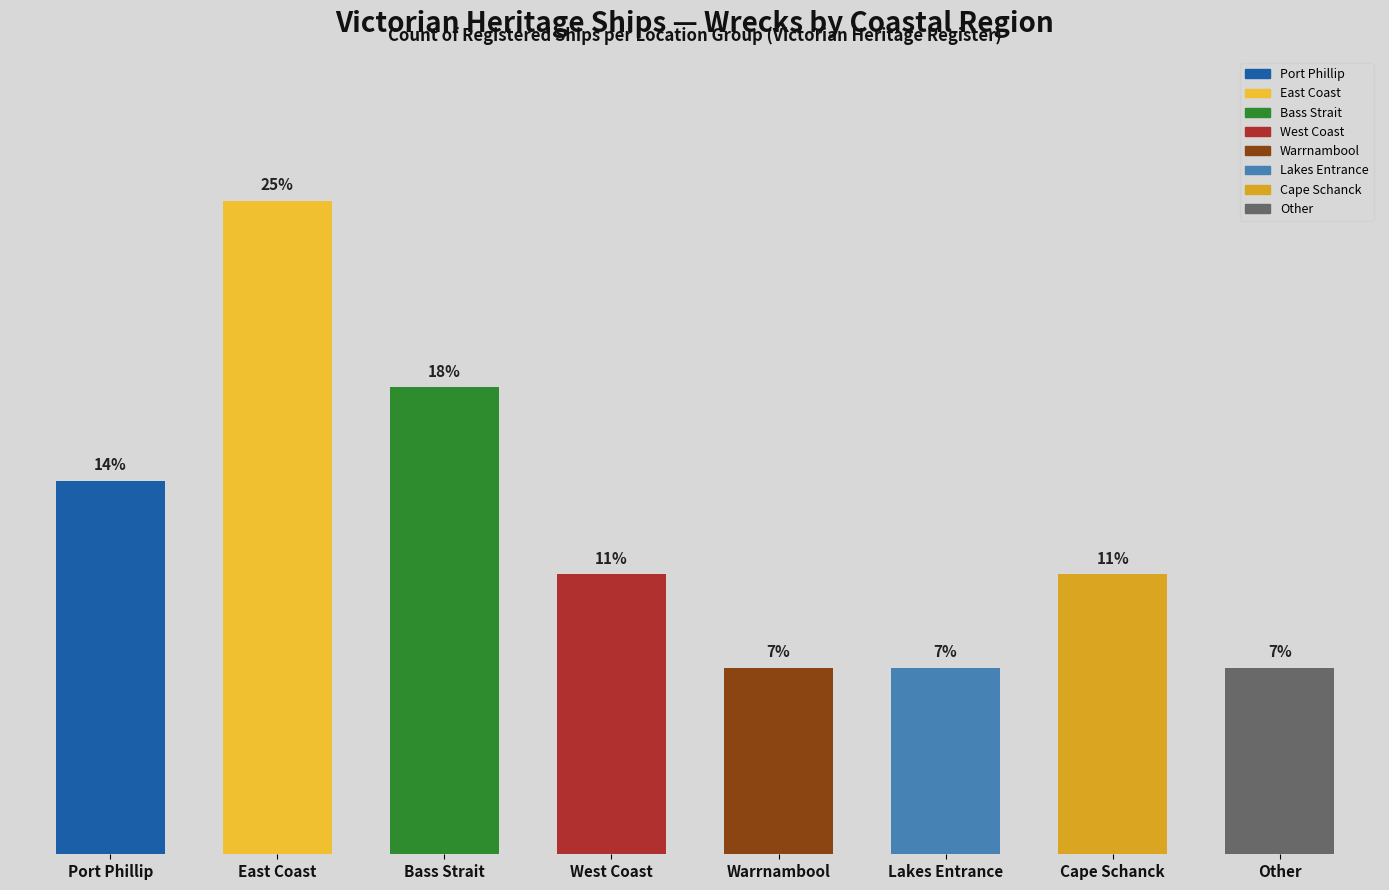

Read the value at Port Phillip.

4